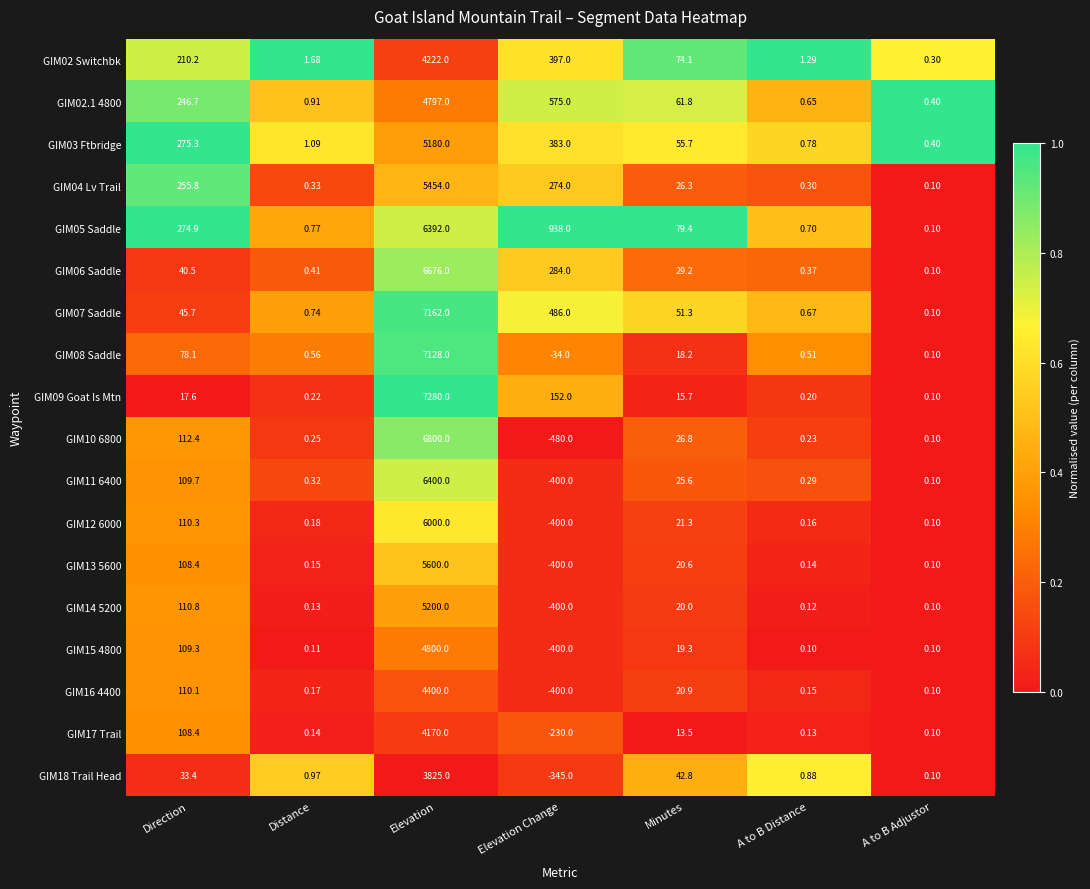

Is the value of GIM17 Trail at A to B Distance greater than the value of GIM08 Saddle at Elevation Change?

Yes